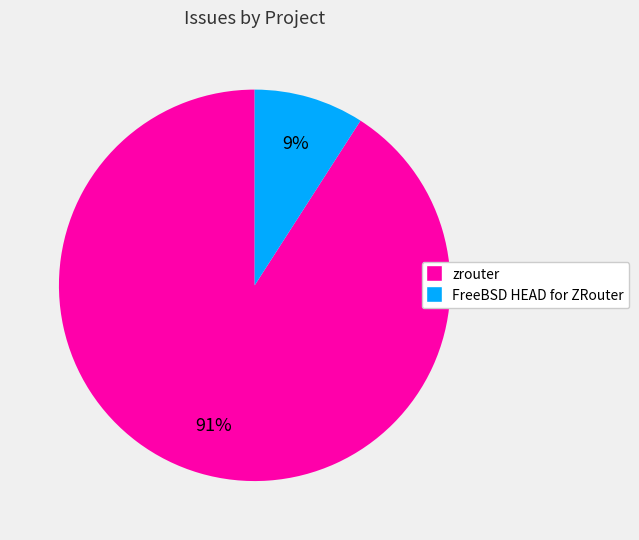

What percentage is the zrouter slice, to the nearest percent?

91%